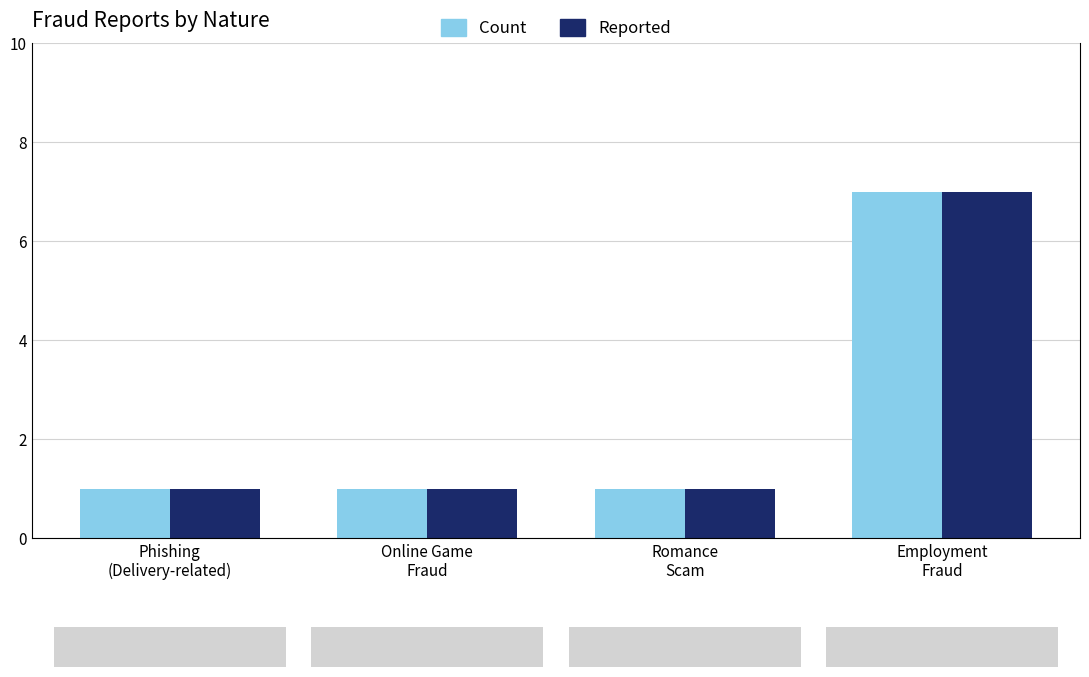

Count the Reported values in the range 1 to 7.

4